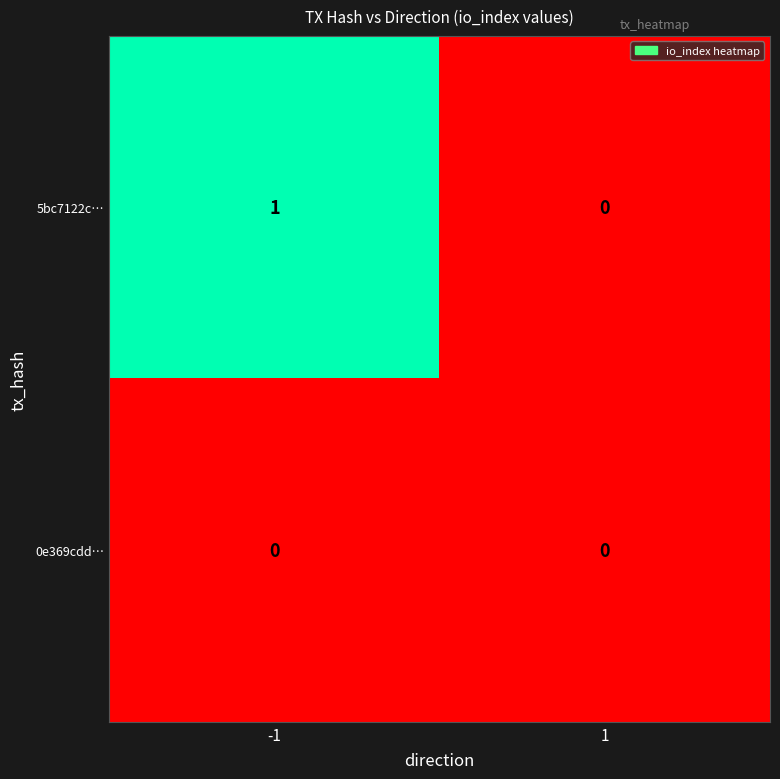

Is it true that 0e369cdd… equals 0 at -1?

True